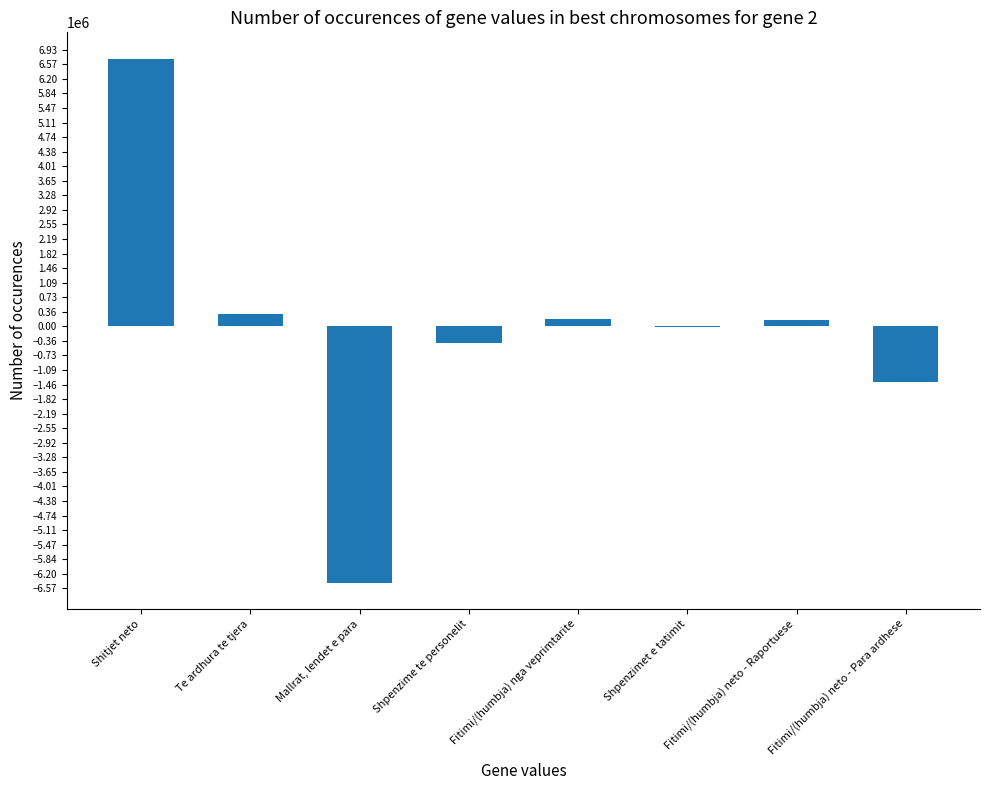

Is it true that the value at Te ardhura te tjera is 305645?

True